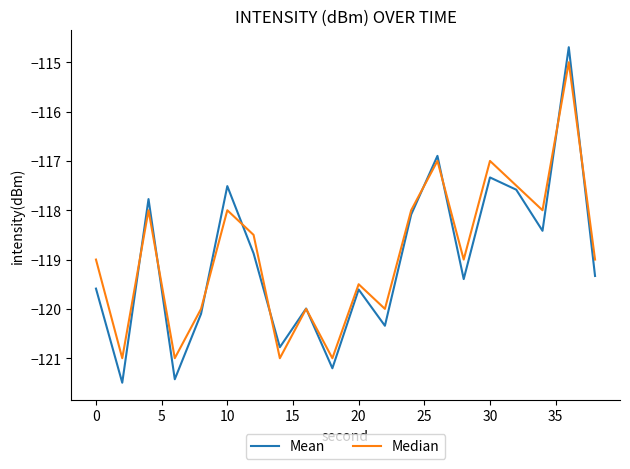

List the series in order of their peak value, highest first.

Mean, Median